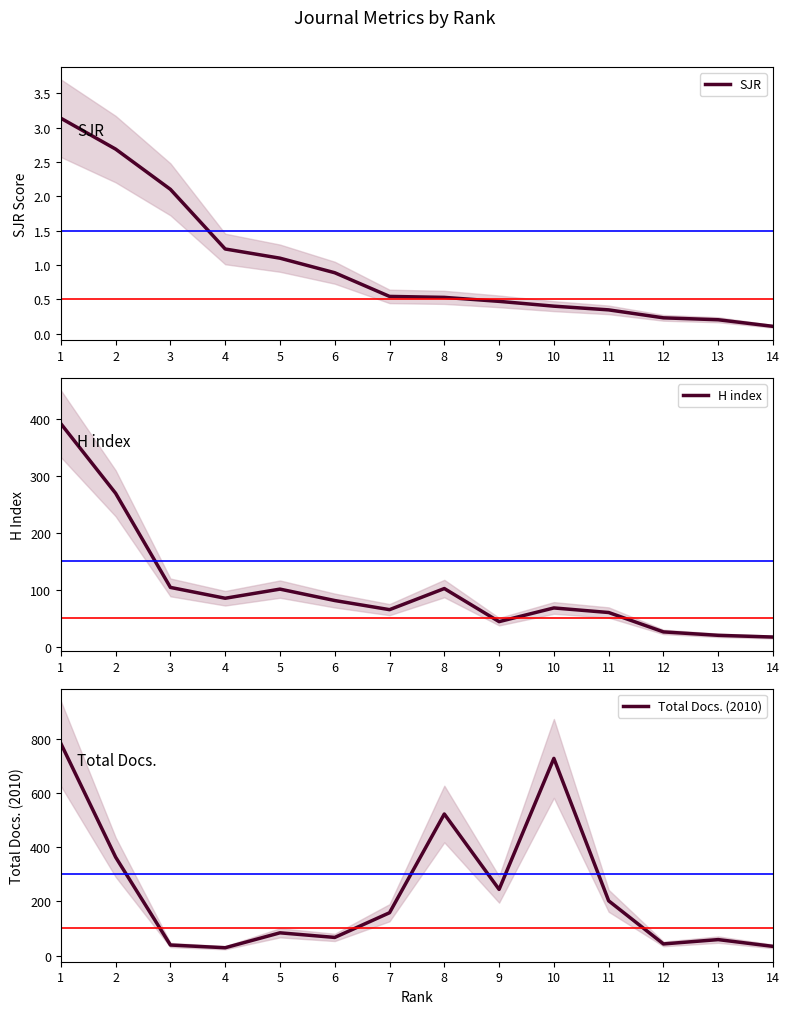

How many values in the H index series exceed 81?

6